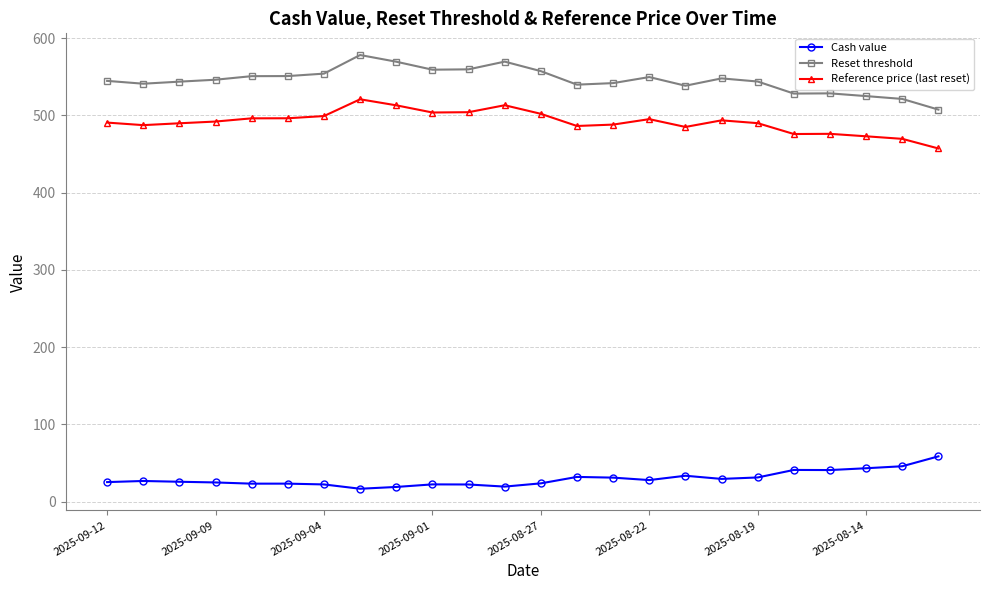

What is the smallest value displayed?

16.8